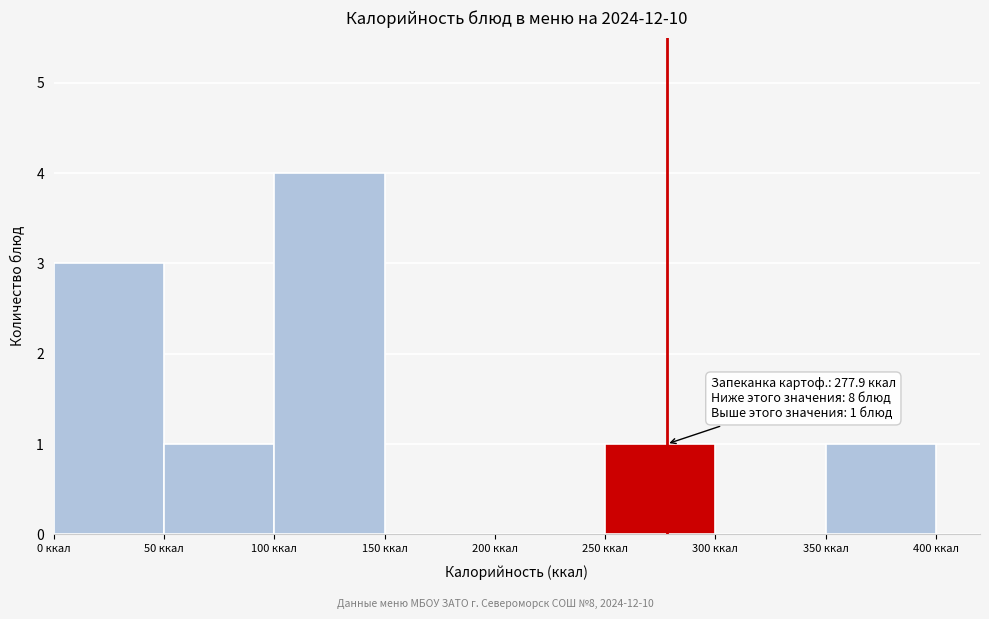

Which range on the x-axis has the tallest bar?

100 to 150